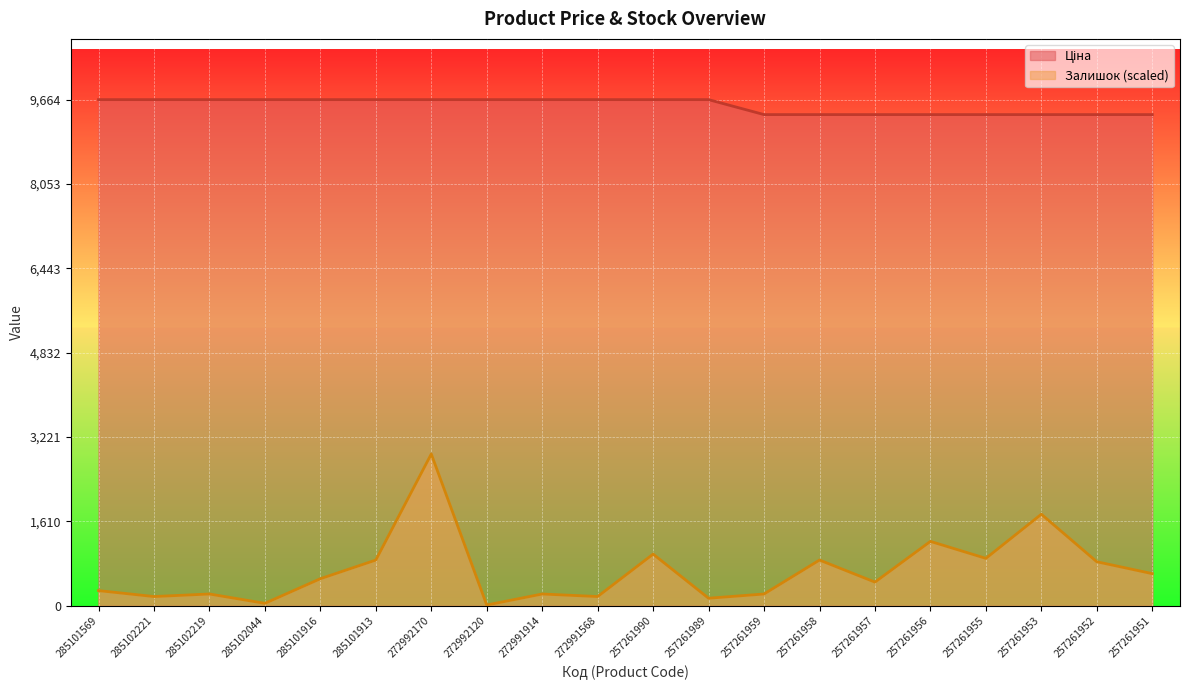

True or false: Ціна and Залишок cross at least once.

False